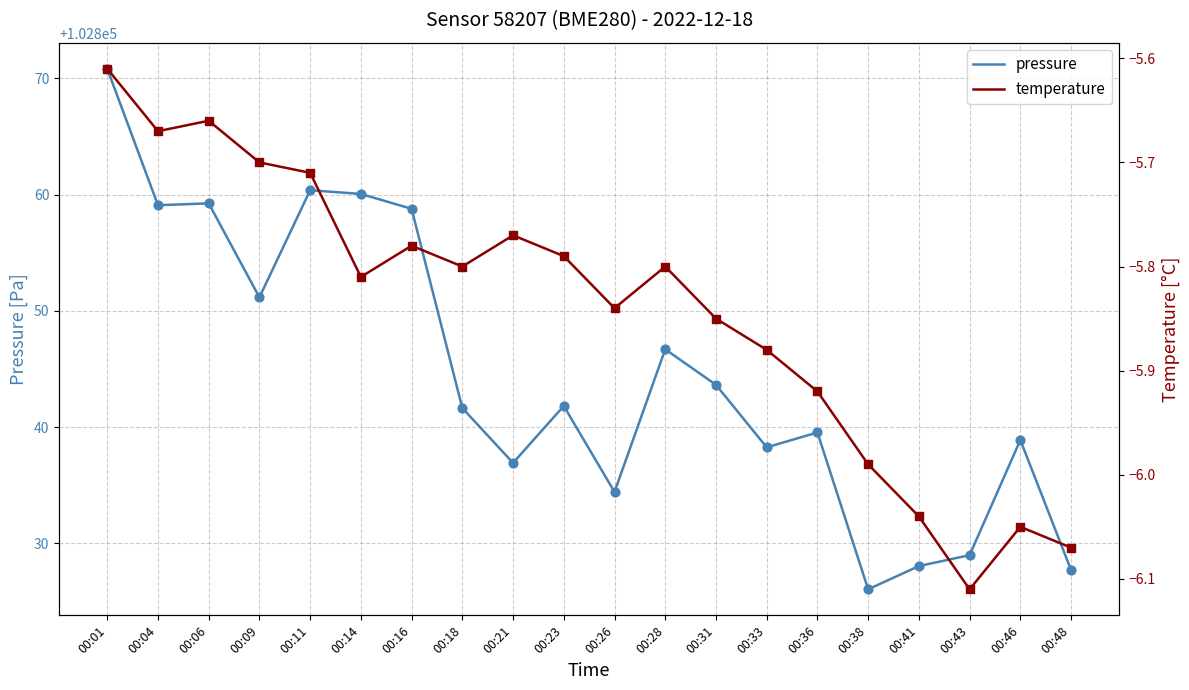

Which series reaches the minimum Y coordinate?

temperature